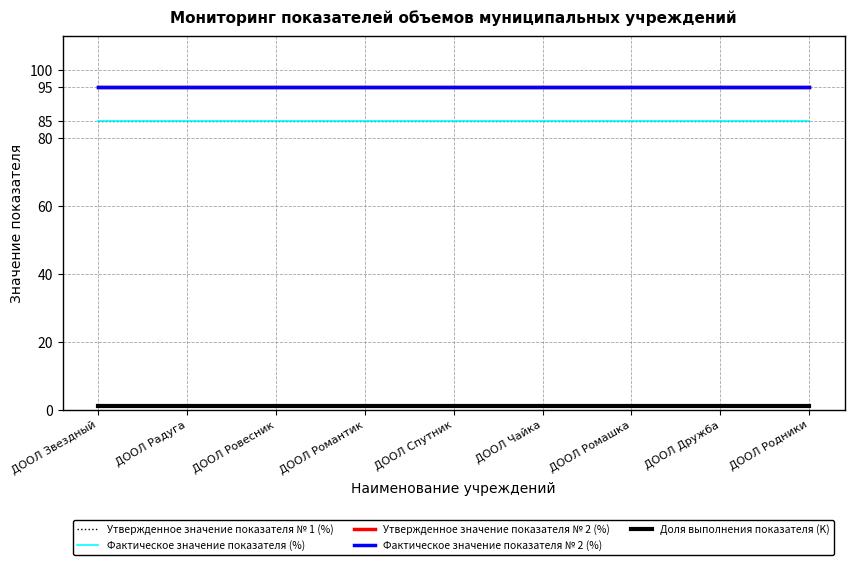

Is it true that Утвержденное значение показателя № 1 (%) equals 85 at ДООЛ Звездный?

True